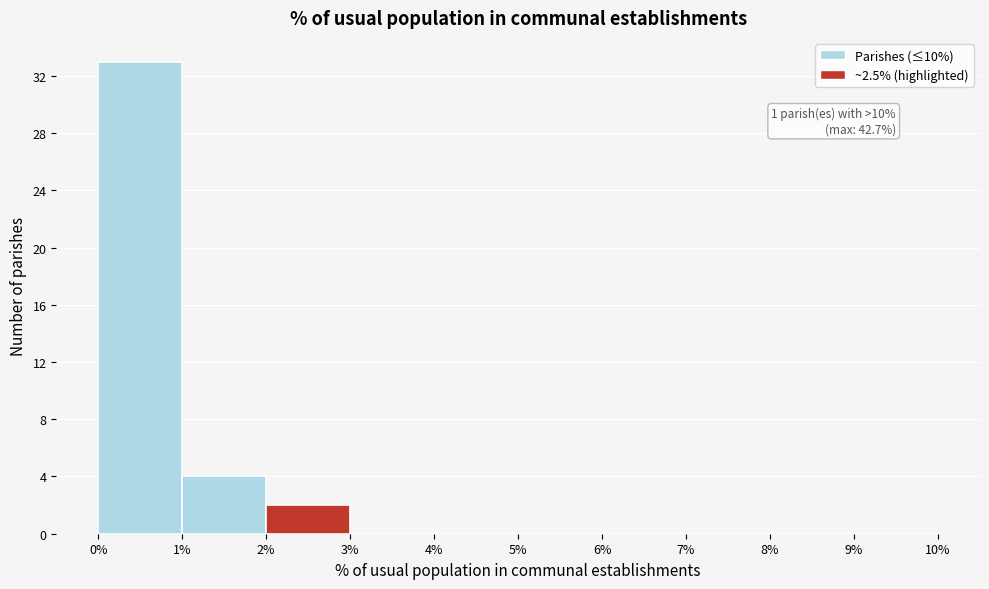

Over which range of the x-axis is the bar tallest?

0% to 1%